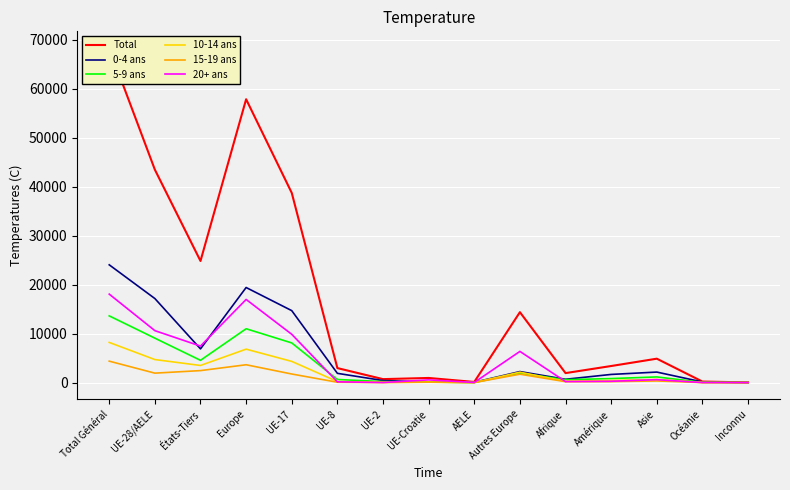

Does the chart display data point markers on the line(s)?

No